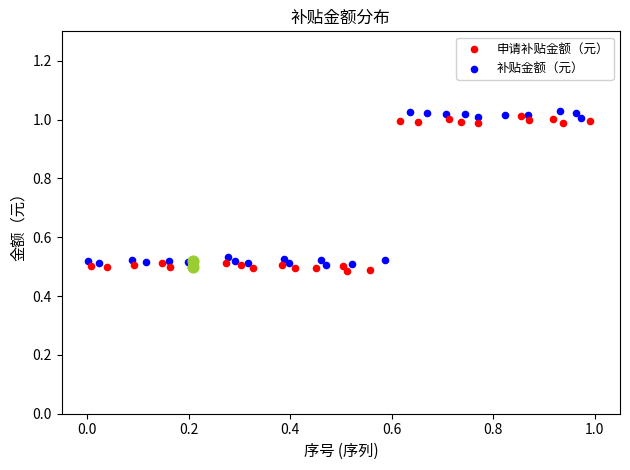

At how many categories does at least one series exceed 0?

25